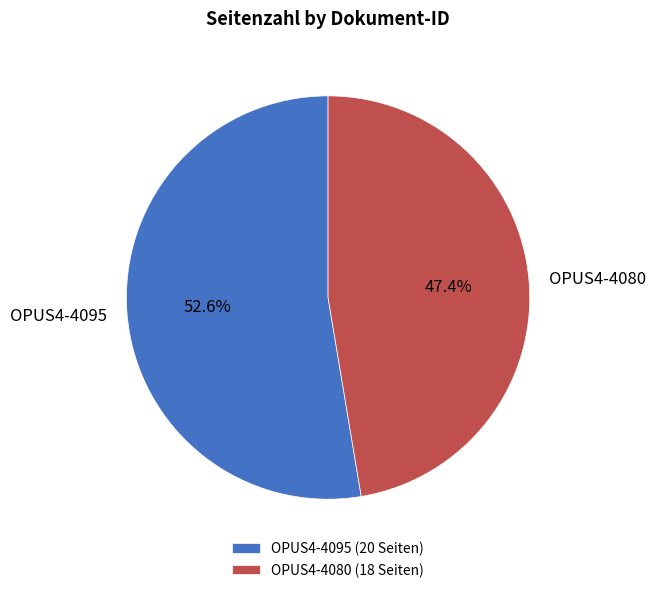

What is the largest slice in the pie chart?

OPUS4-4095